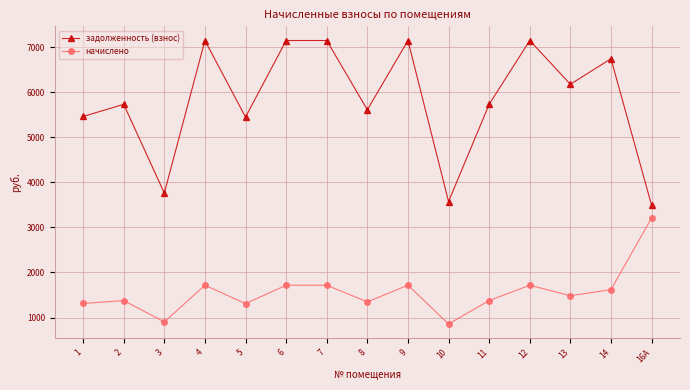

True or false: задолженность (взнос) and начислено intersect in this chart.

False